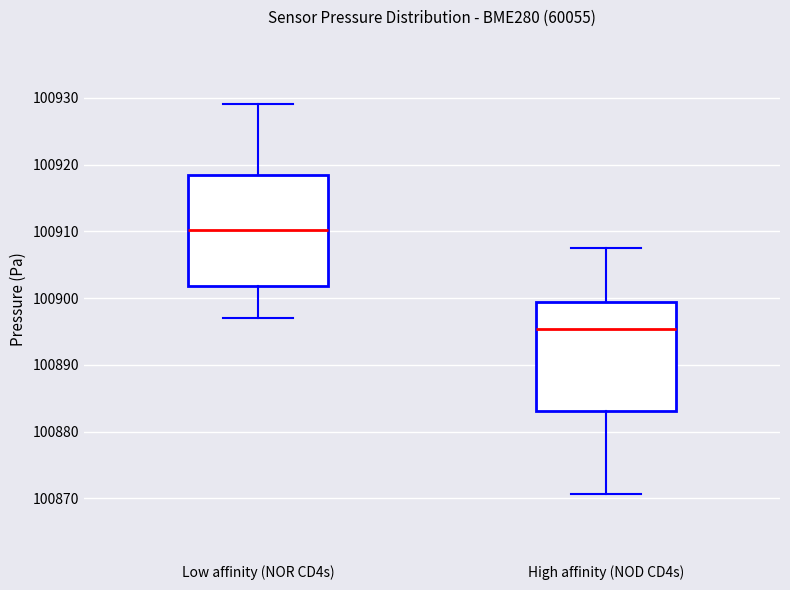

Which box's median line is the lowest?

High affinity (NOD CD4s)